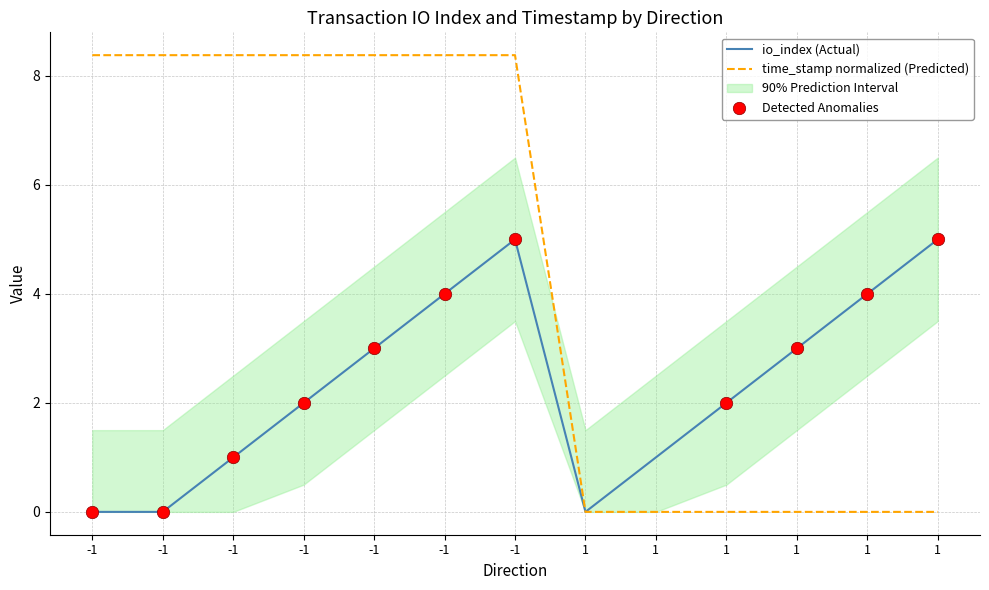

Which series has the largest total across all categories?

time_stamp